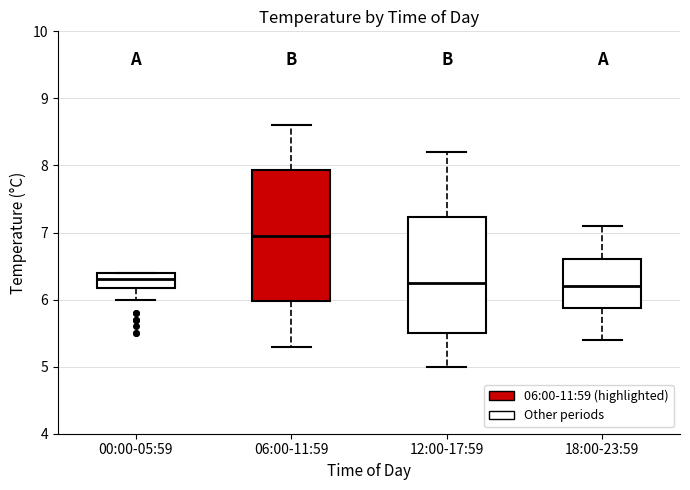

Where does the lower whisker of the box for 00:00-05:59 end on the y-axis? The values are not printed on the chart, so give them approximately, as read against the axis.

6.0